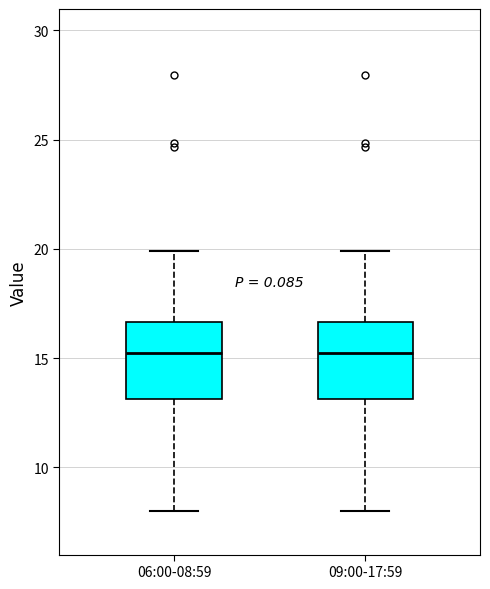

Where is the upper edge of the box for 06:00-08:59 on the y-axis? The values are not printed on the chart, so give them approximately, as read against the axis.

16.5